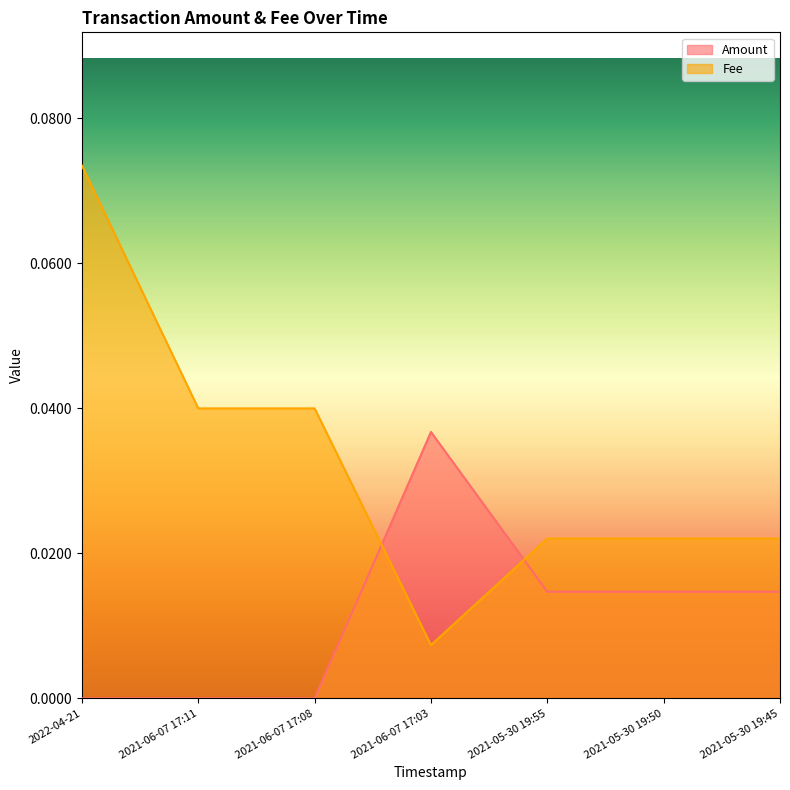

At which label does Amount reach its minimum?

2021-06-07 17:08